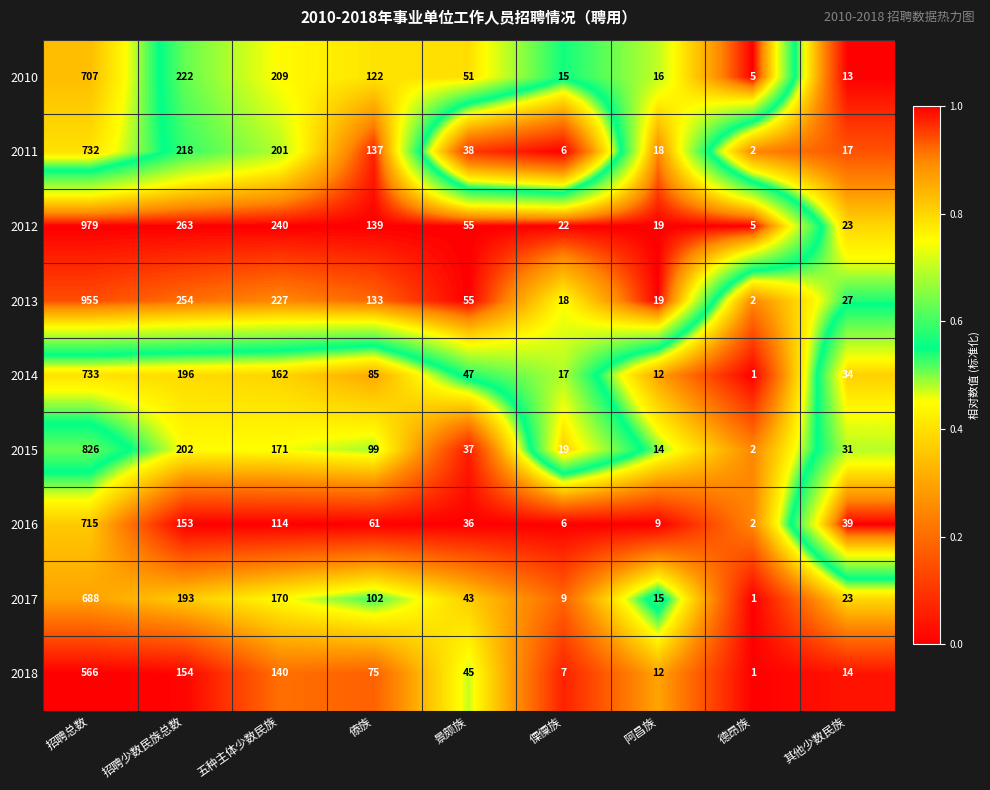

What is the greatest value displayed?

979